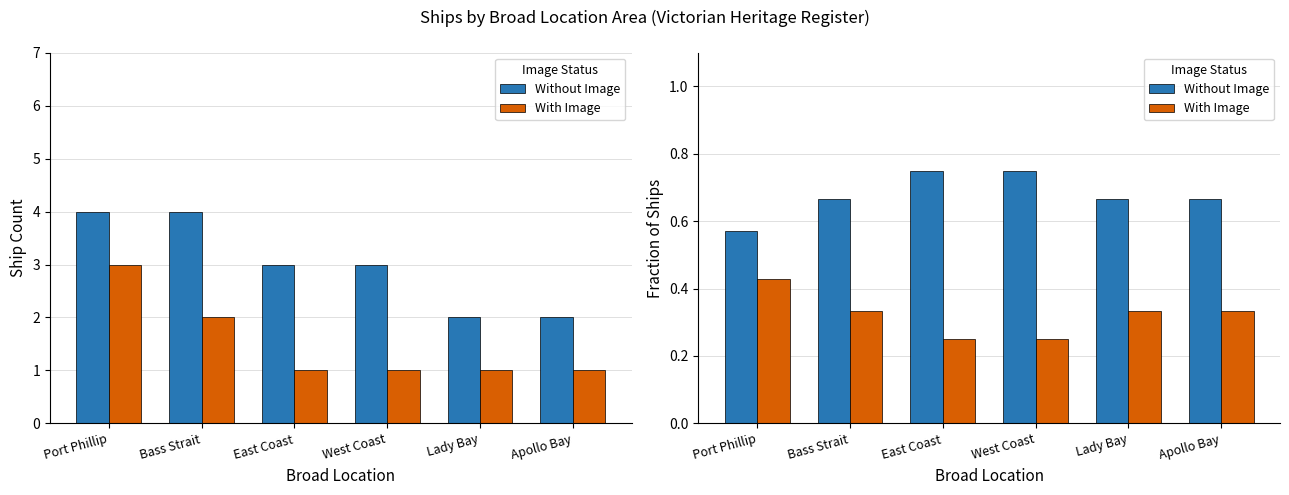

How many bars are there in each group?

2